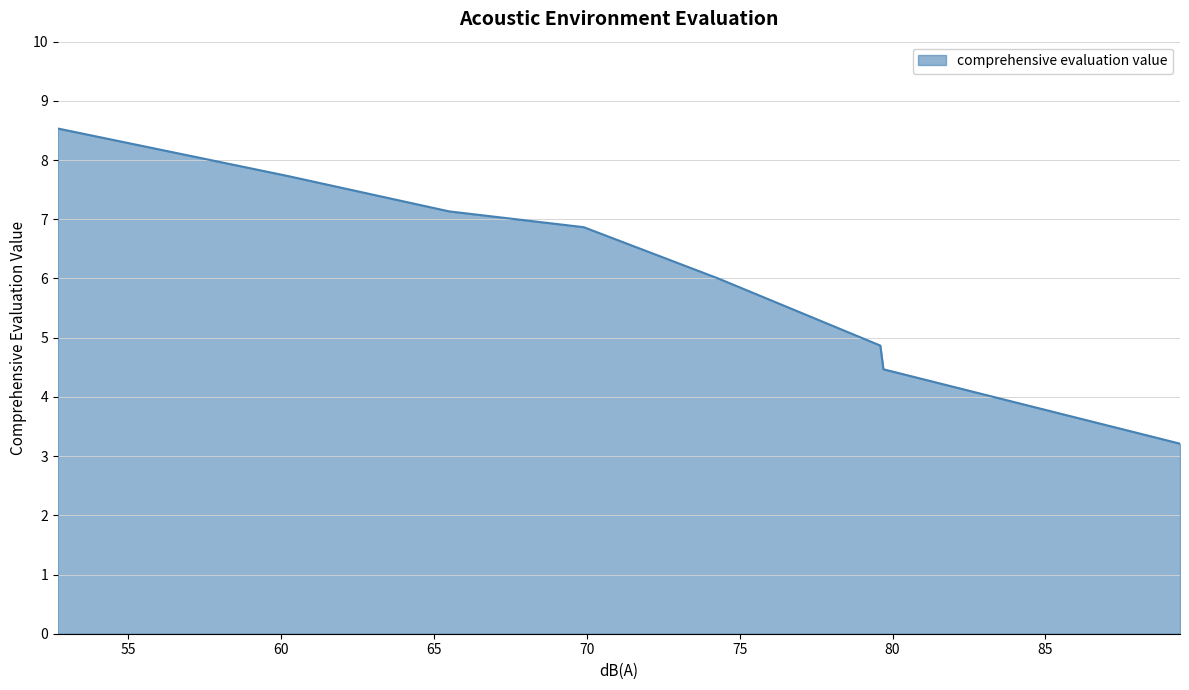

What is the minimum value shown in the chart?

3.2